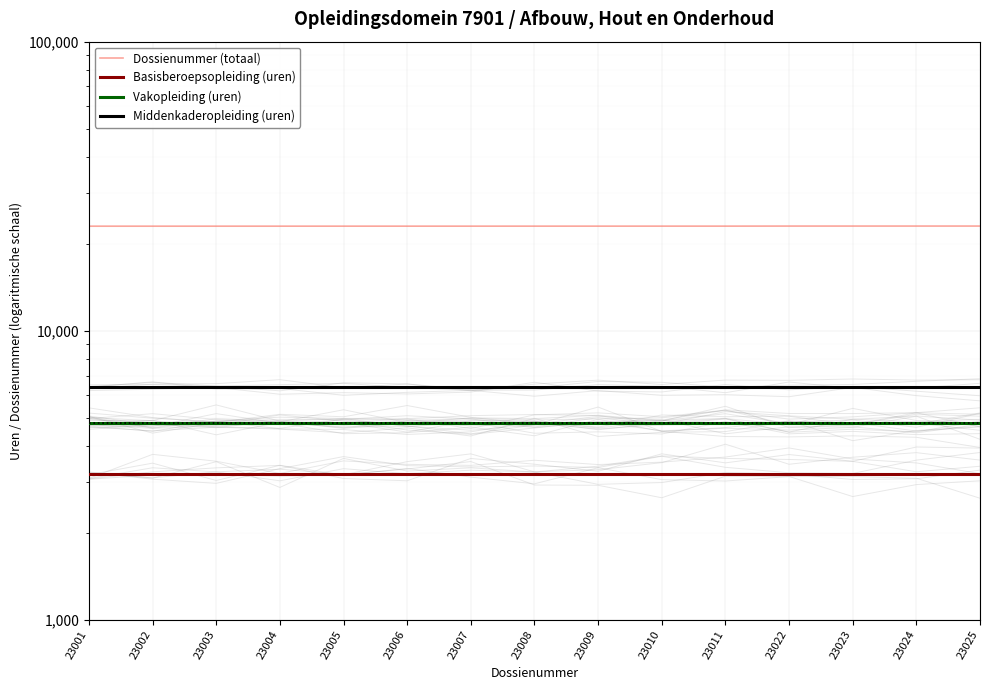

Where is Vakopleiding (uren) nearest to the value 4800?

23001